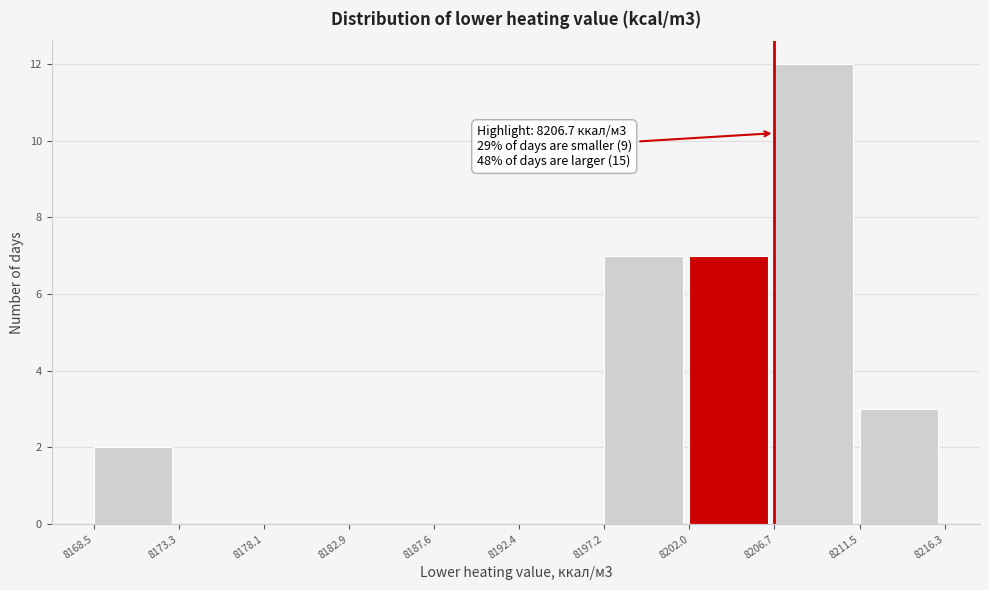

Which range on the x-axis has the tallest bar?

8206.7 to 8211.5